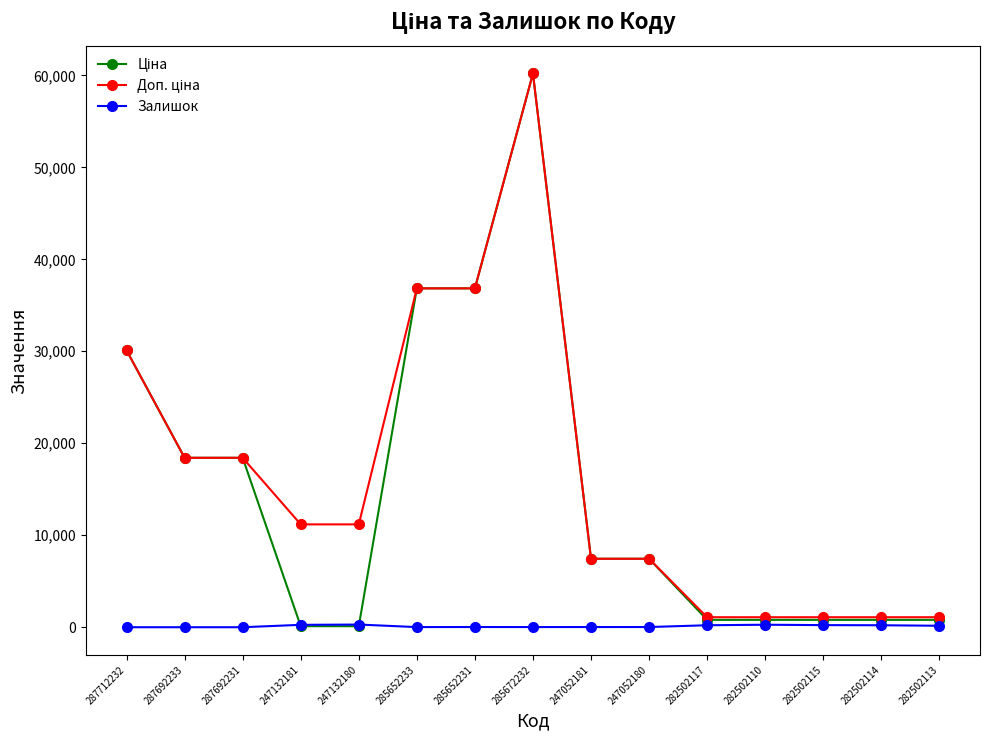

Is it true that Залишок equals 0.0 at 287712232?

True